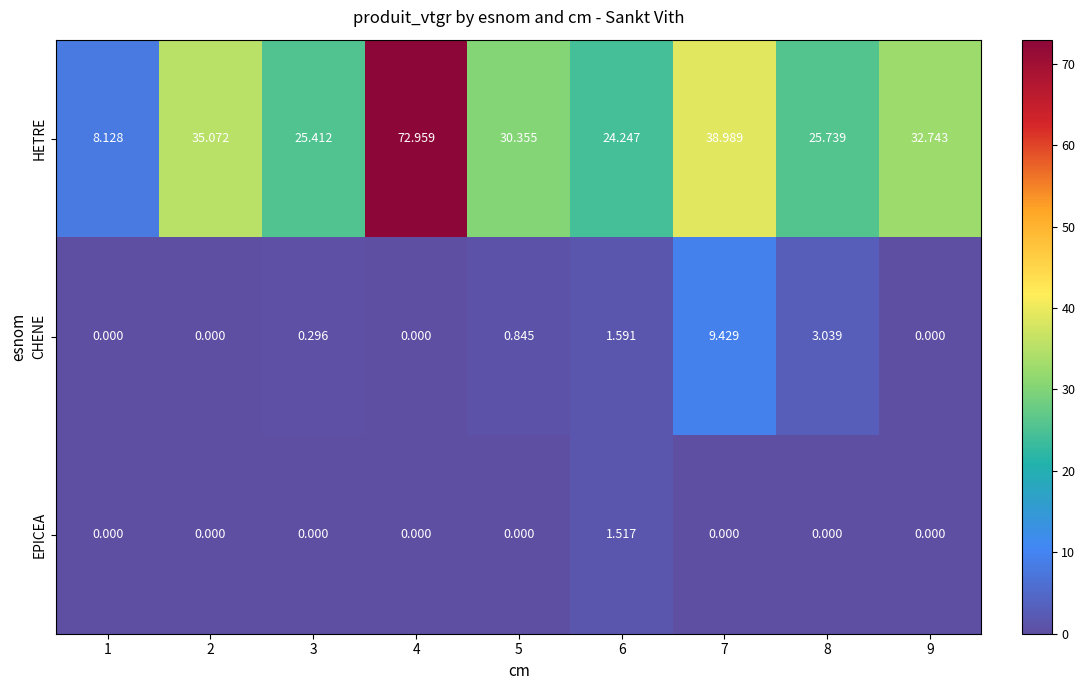

Which series has the largest range (max minus min)?

HETRE